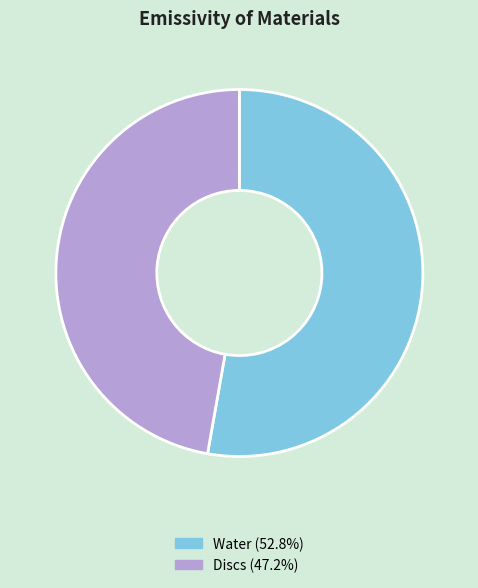

Does Water account for over 50% of the chart?

Yes